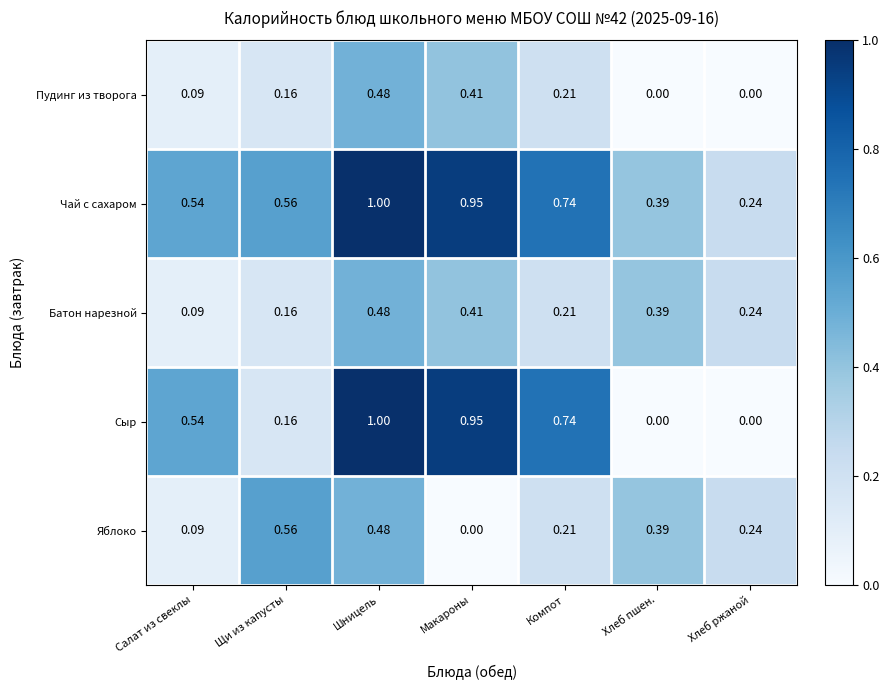

Rank the categories by Яблоко value from highest to lowest.

Щи из капусты, Шницель, Хлеб пшен., Хлеб ржаной, Компот, Салат из свеклы, Макароны